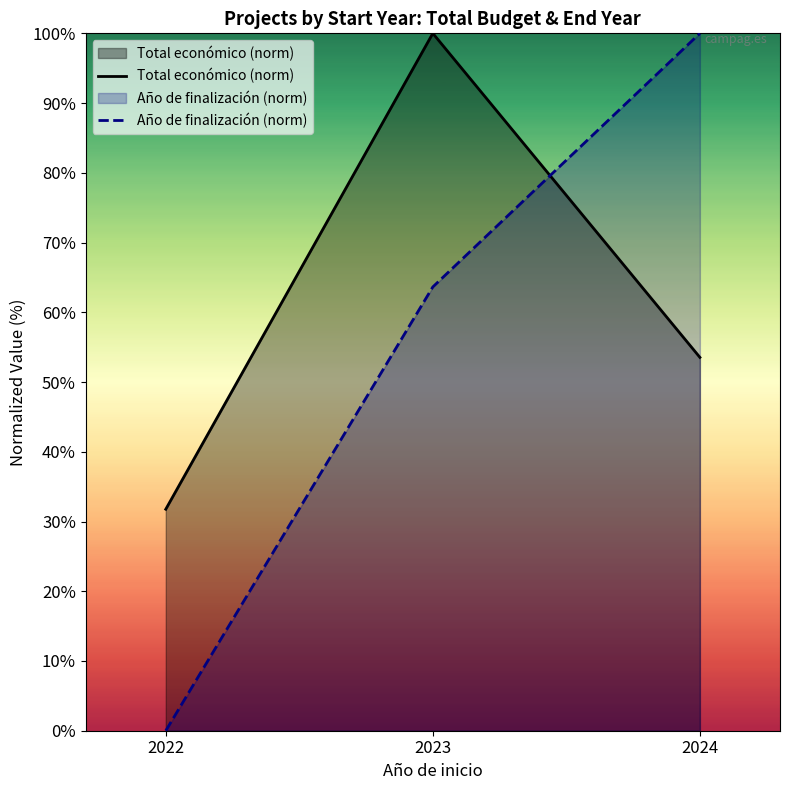

Reading left to right, list all the values displayed in this chart.

Total económico (norm): 2022=31.8	2023=100.0	2024=53.5
Año de finalización (norm): 2022=0.0	2023=63.6	2024=100.0